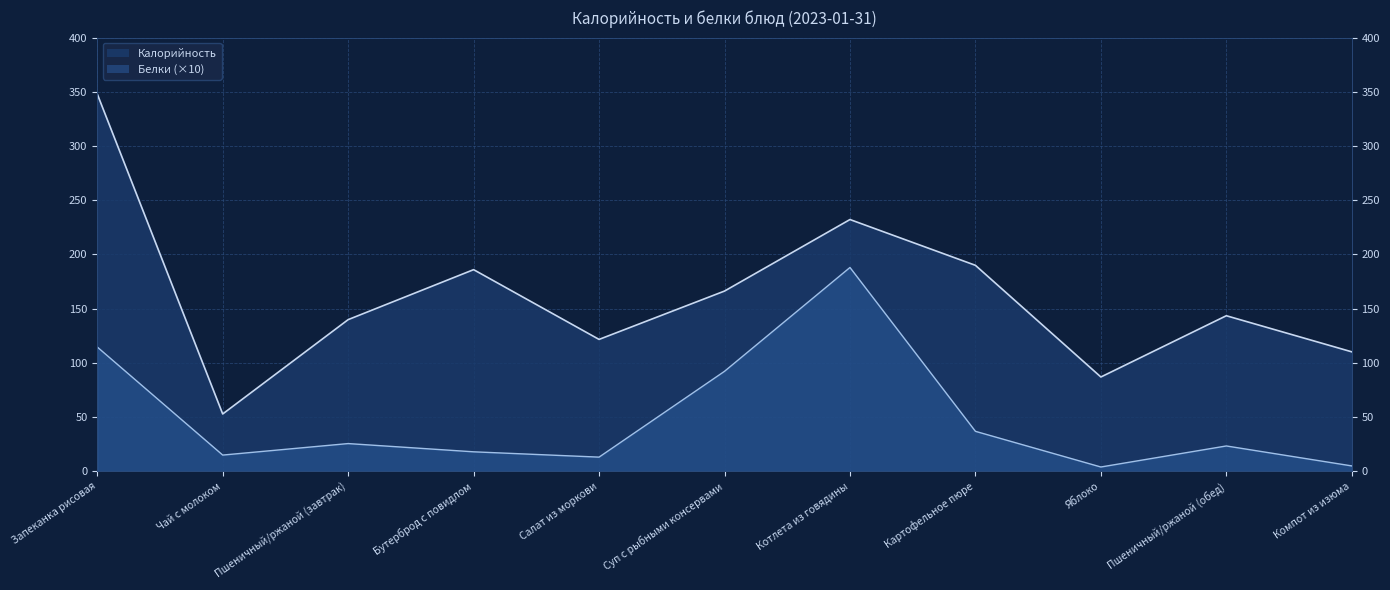

What are all the series names shown in the legend?

Калорийность, Белки